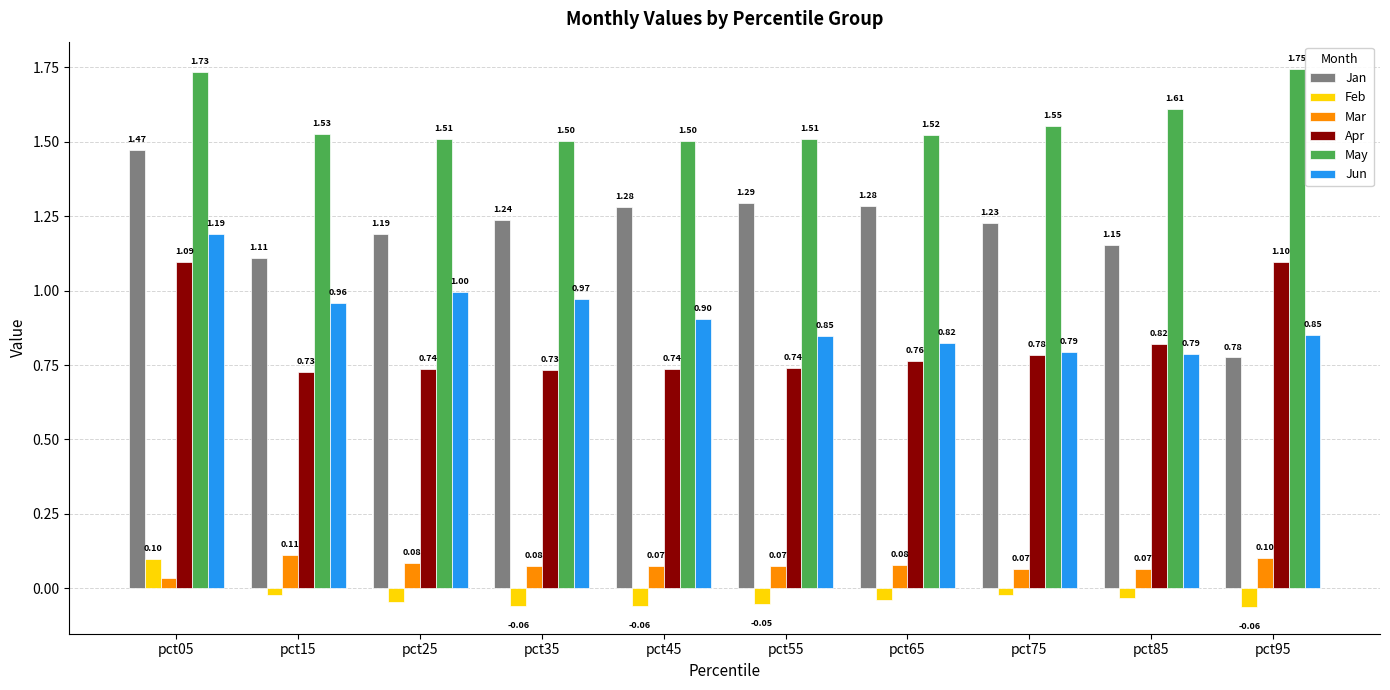

Rank the series at pct65 from lowest to highest value.

Feb, Mar, Apr, Jun, Jan, May